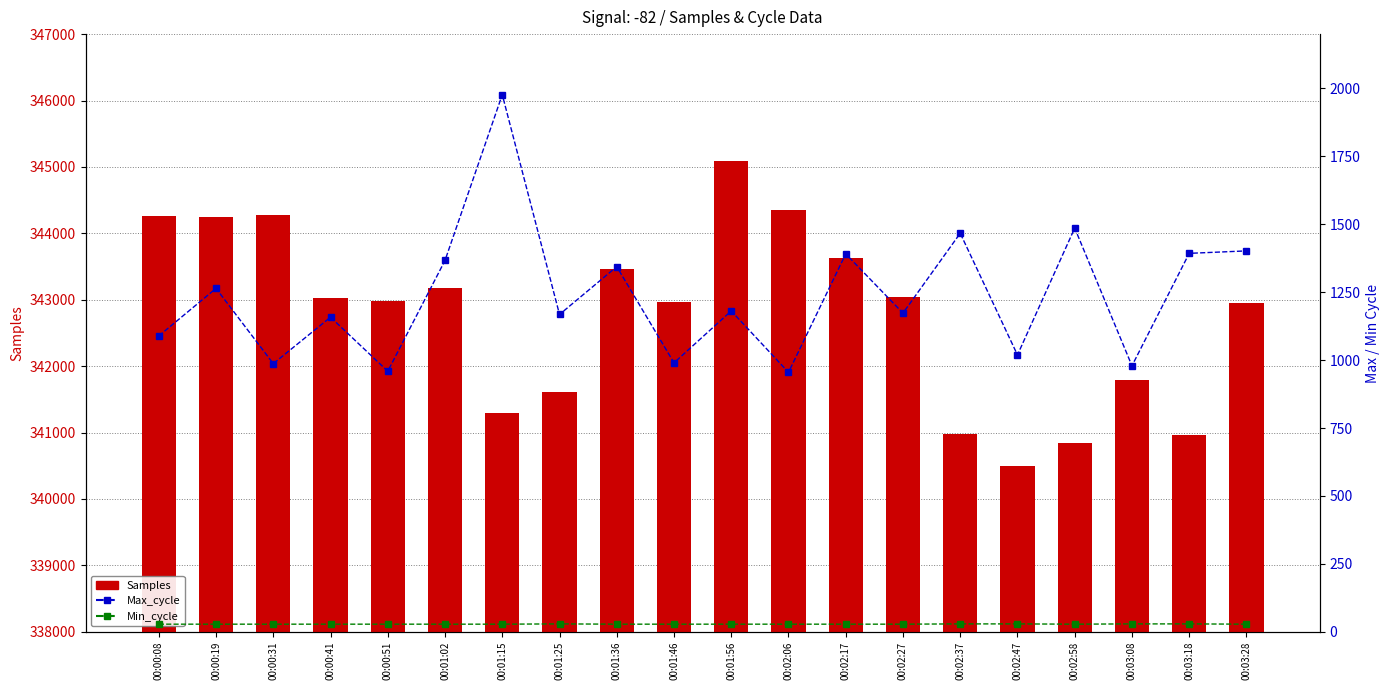

Between 00:00:41 and 00:01:02, which series saw the biggest shift?

Max_cycle